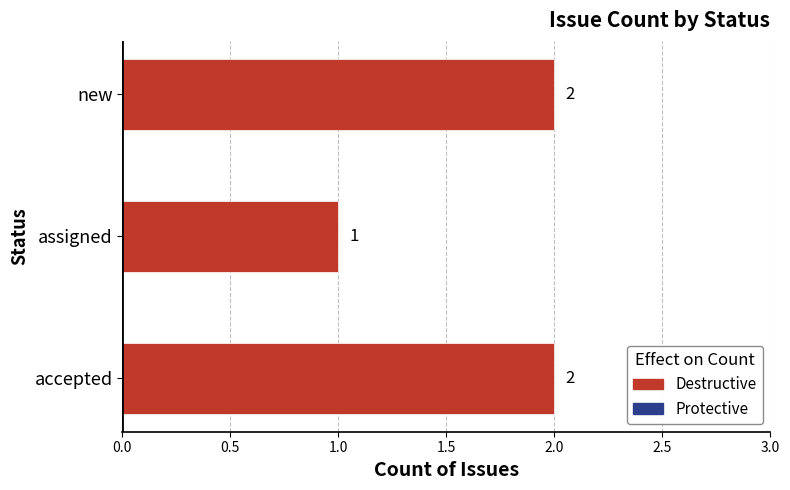

Reading bottom to top, what are all the values shown in this chart?

accepted=2	assigned=1	new=2